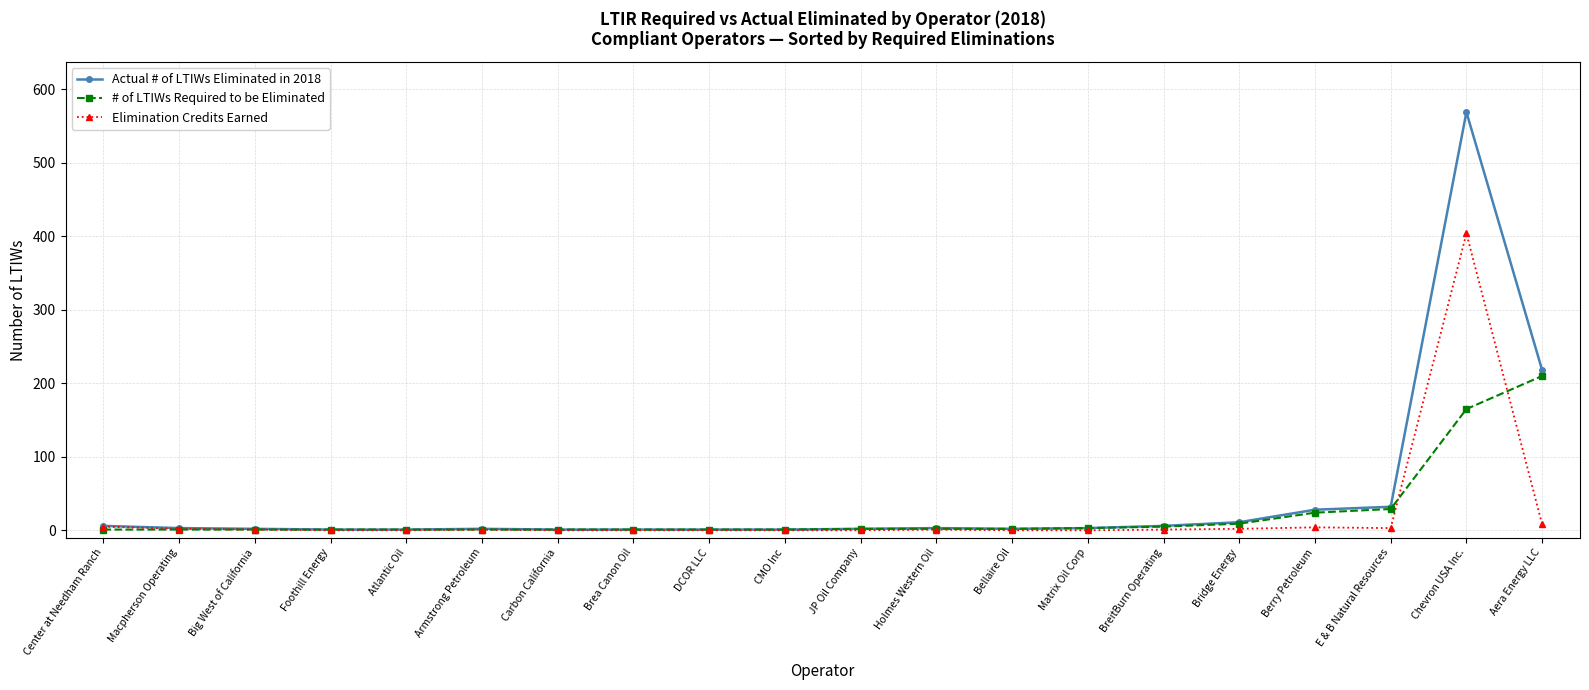

What is the label of the 9th point from the right?

Holmes Western Oil